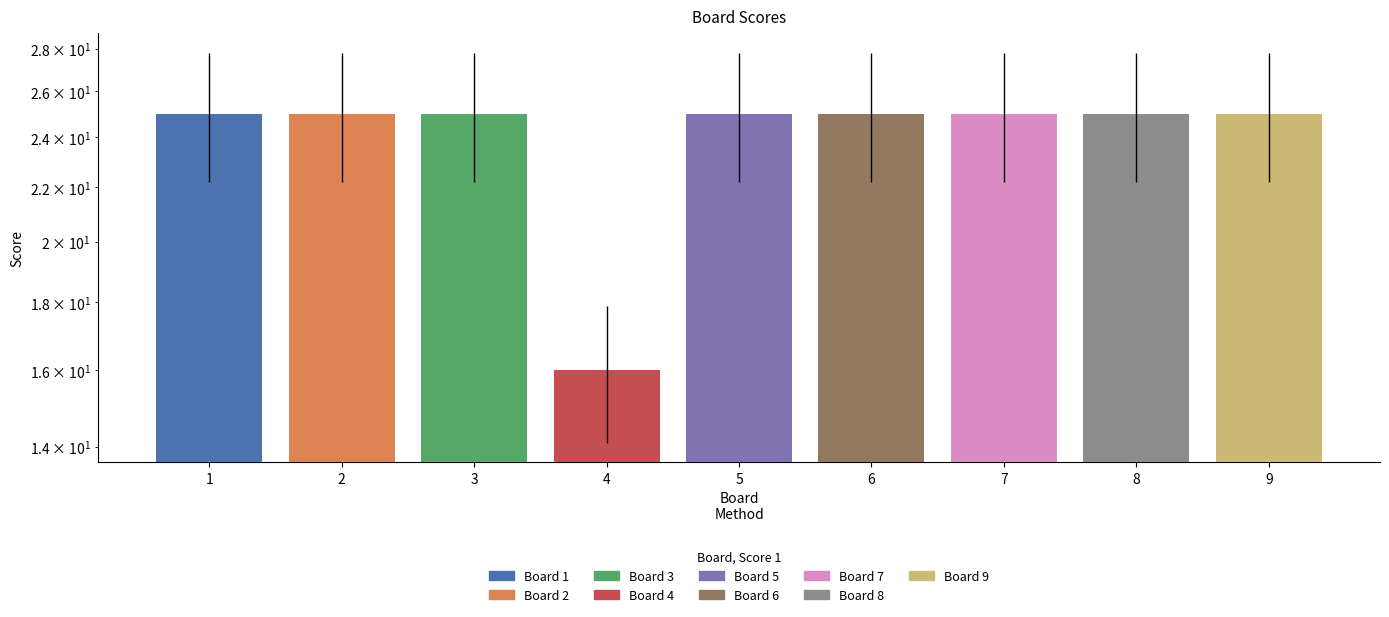

Reading left to right, list all the values displayed in this chart.

1=25	2=25	3=25	4=16	5=25	6=25	7=25	8=25	9=25